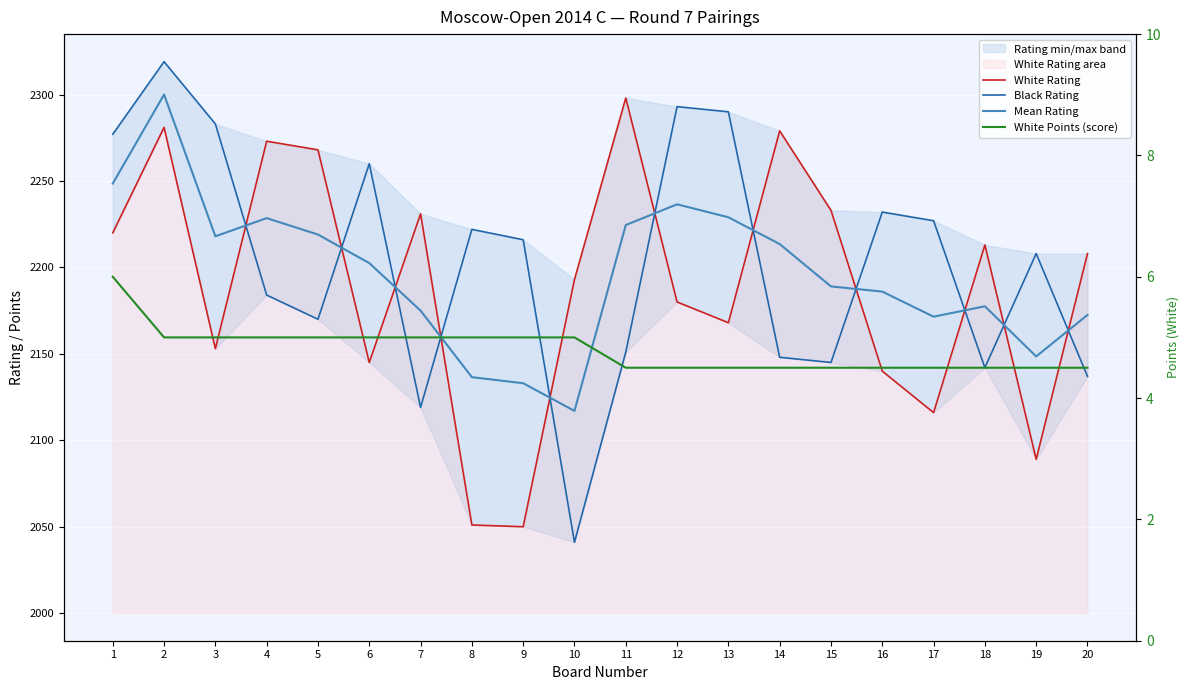

List the labels in order of White Rating value, largest first.

11, 2, 14, 4, 5, 15, 7, 1, 18, 20, 10, 12, 13, 3, 6, 16, 17, 19, 8, 9